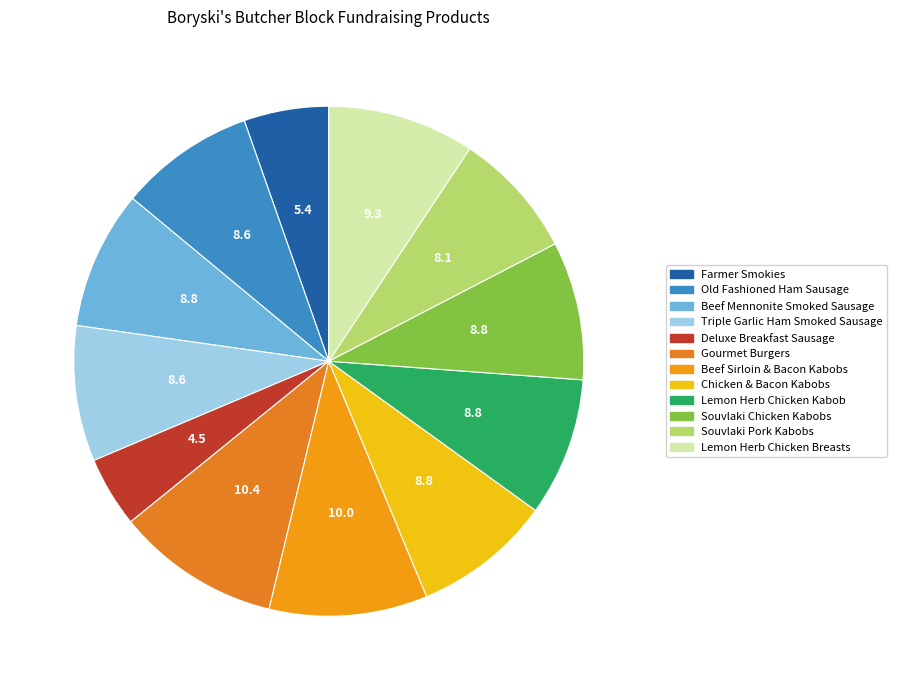

To the nearest percent, what percentage of the pie is Beef Mennonite Smoked Sausage?

9%